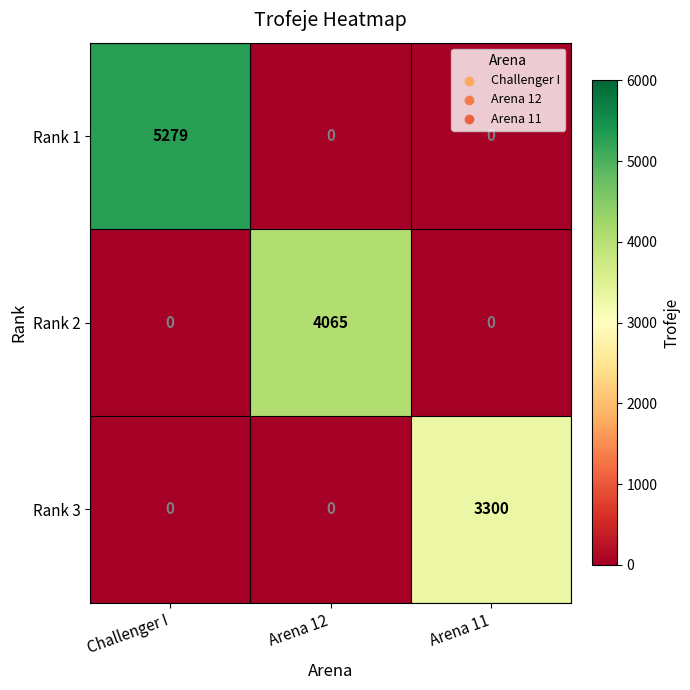

What is the difference between the maximum and minimum values in the Rank 2 series?

4065